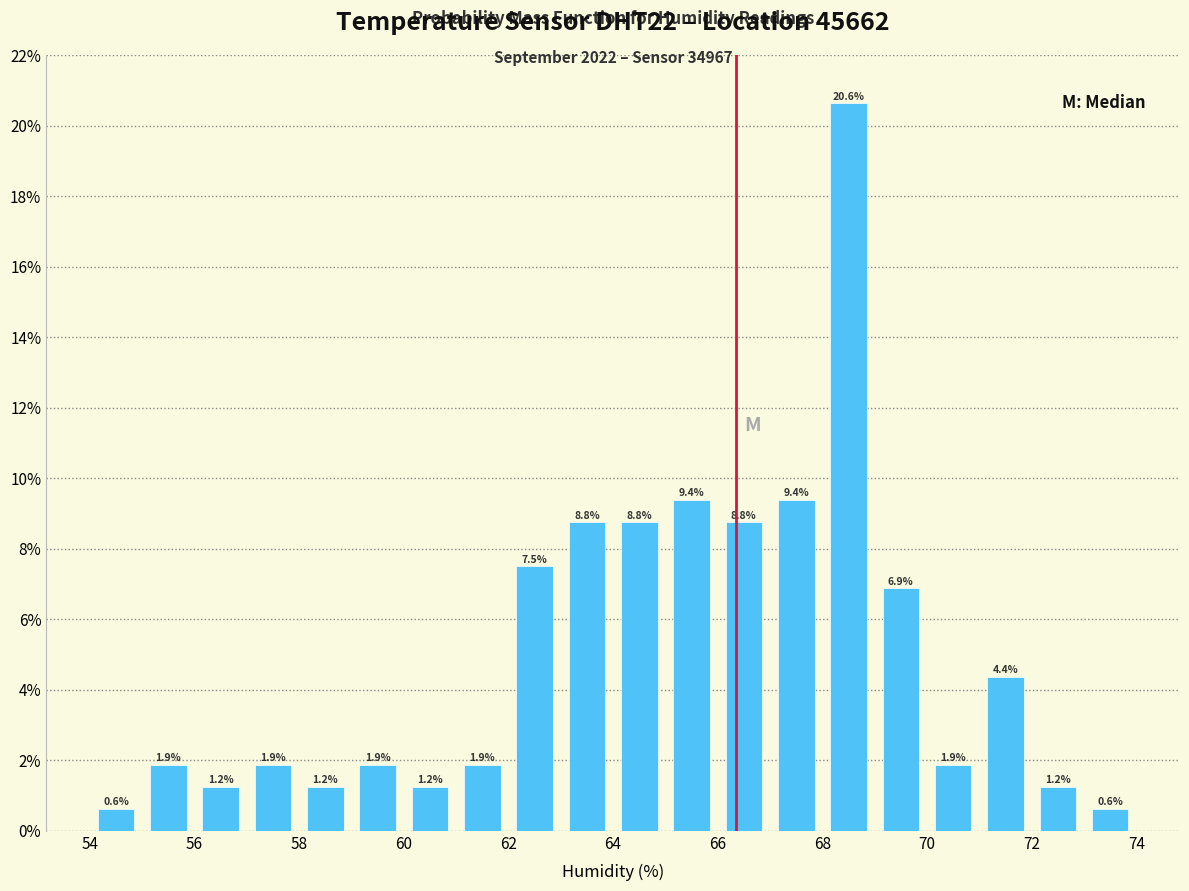

Reading left to right, transcribe this chart: for each bar, give the range it covers on the x-axis and its height.

54 to 55: 0.6
55 to 56: 1.9
56 to 57: 1.2
57 to 58: 1.9
58 to 59: 1.2
59 to 60: 1.9
60 to 61: 1.2
61 to 62: 1.9
62 to 63: 7.5
63 to 64: 8.8
64 to 65: 8.8
65 to 66: 9.4
66 to 67: 8.8
67 to 68: 9.4
68 to 69: 20.6
69 to 70: 6.9
70 to 71: 1.9
71 to 72: 4.4
72 to 73: 1.2
73 to 74: 0.6